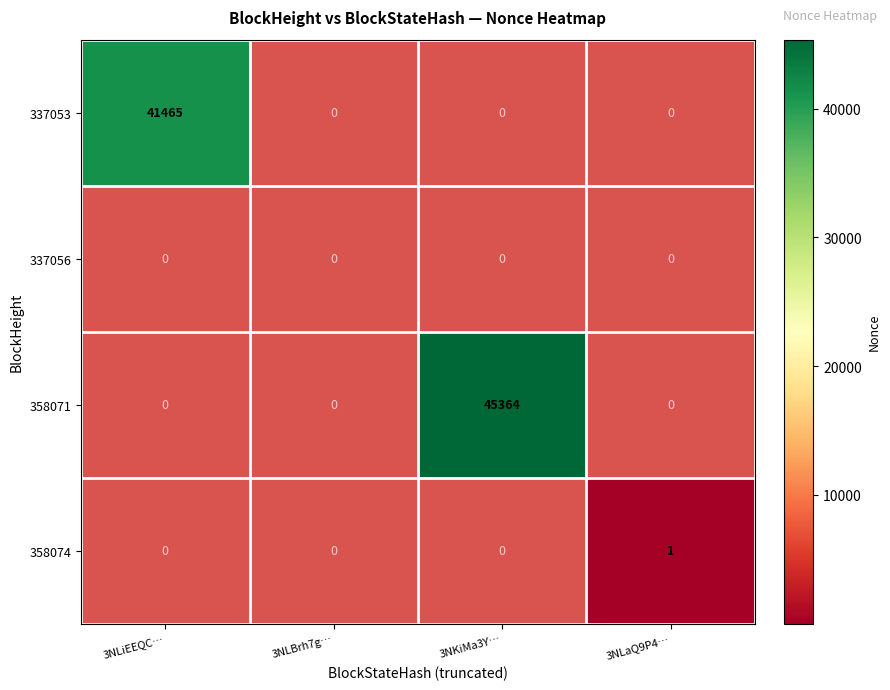

The 358071 series shows 29941 at 3NKiMa3Y…. True or false?

False